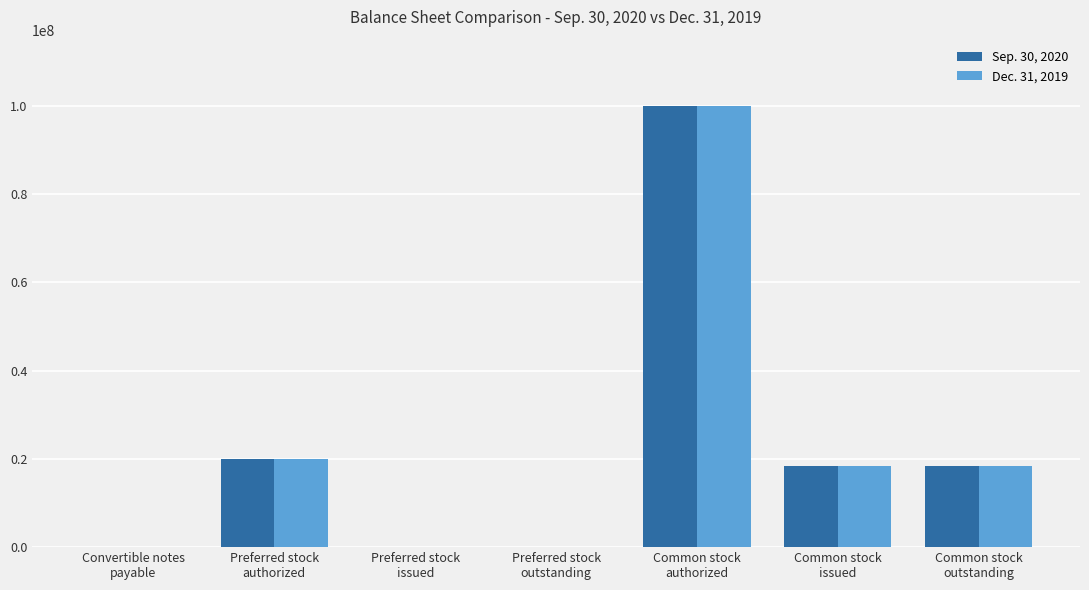

What is the difference between the Dec. 31, 2019 values at Common stock
issued and Preferred stock
outstanding?

18435000